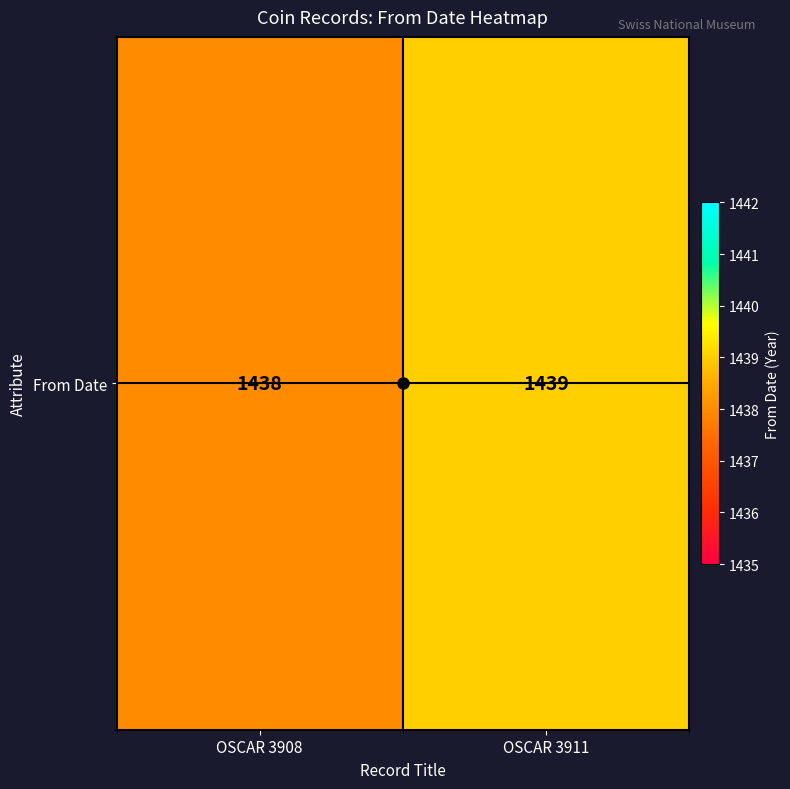

Is it true that the value at OSCAR 3911 is 1439?

True